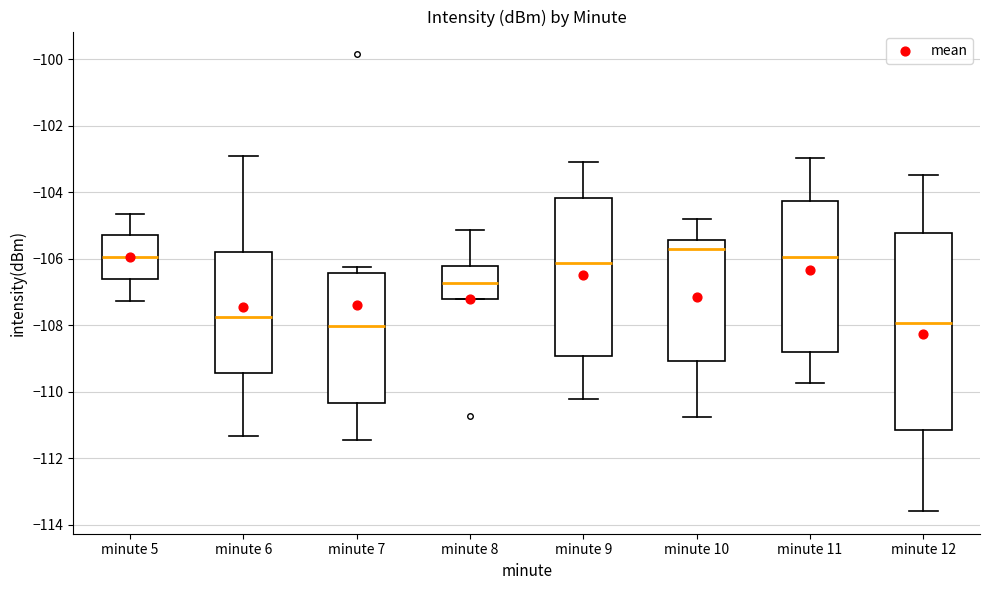

Reading left to right, read every box against the y-axis: the position of its median line, the range the box covers, and the ends of its whiskers. The values are not printed on the chart, so give them approximately, as read against the axis.

minute 5: median -106.0, box -106.6 to -105.2, whiskers -107.2 to -104.6
minute 6: median -107.8, box -109.4 to -105.8, whiskers -111.4 to -103.0
minute 7: median -108.0, box -110.4 to -106.4, whiskers -111.4 to -106.2
minute 8: median -106.8, box -107.2 to -106.2, whiskers -107.2 to -105.2
minute 9: median -106.2, box -109.0 to -104.2, whiskers -110.2 to -103.2
minute 10: median -105.8, box -109.0 to -105.4, whiskers -110.8 to -104.8
minute 11: median -106.0, box -108.8 to -104.2, whiskers -109.8 to -103.0
minute 12: median -108.0, box -111.2 to -105.2, whiskers -113.6 to -103.4